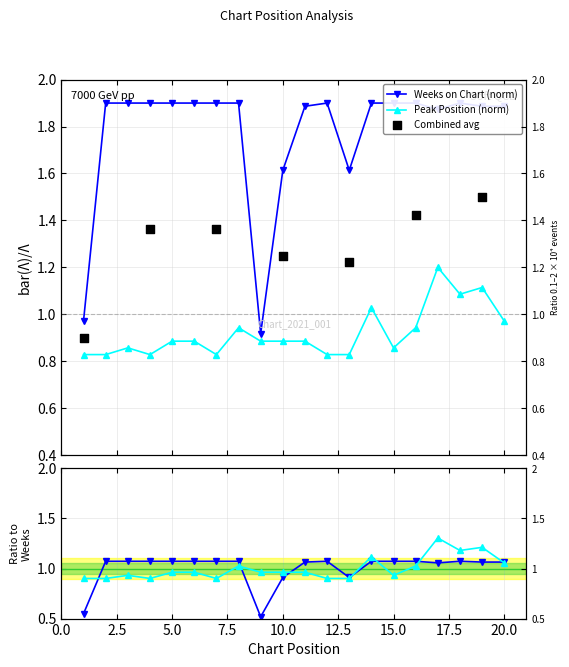

At how many categories does at least one series exceed 1?

18